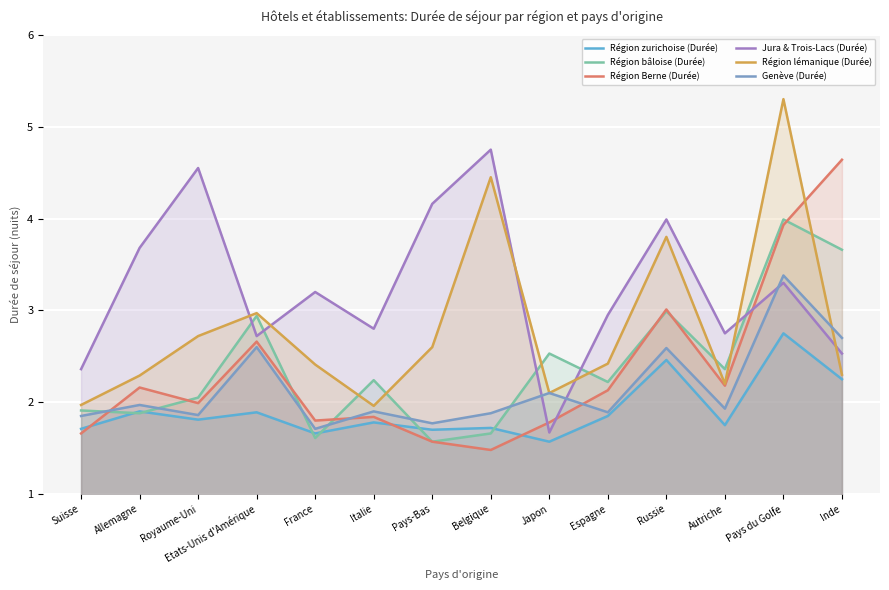

At France, list the series in order from smallest to largest.

Région bâloise (Durée), Région zurichoise (Durée), Genève (Durée), Région Berne (Durée), Région lémanique (Durée), Jura & Trois-Lacs (Durée)